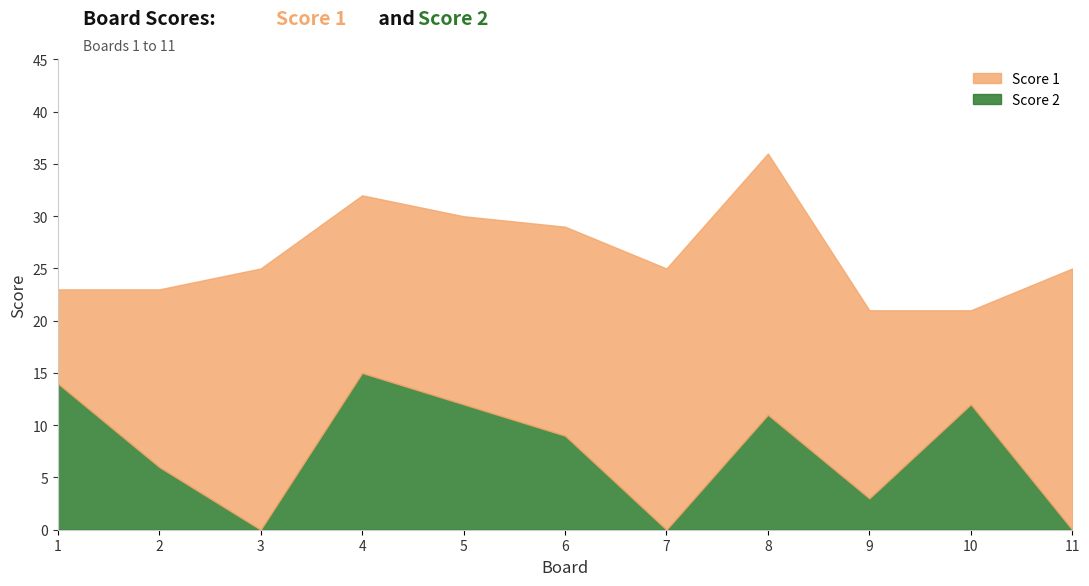

True or false: Score 1 has a value of 9 at 11.

False